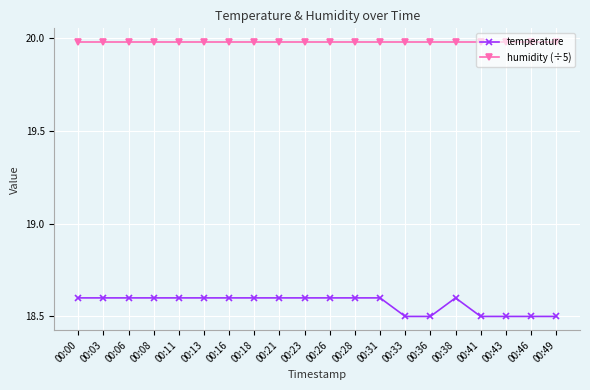

True or false: humidity (÷5) and temperature cross at least once.

False